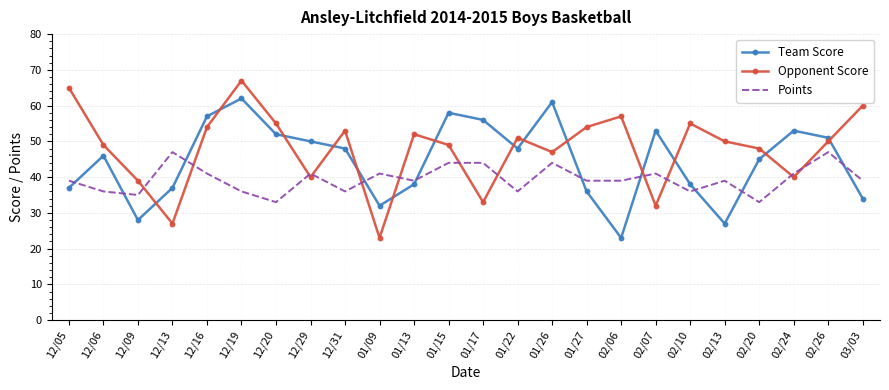

After their last crossing, which series has the higher values: Points or Opponent Score?

Opponent Score